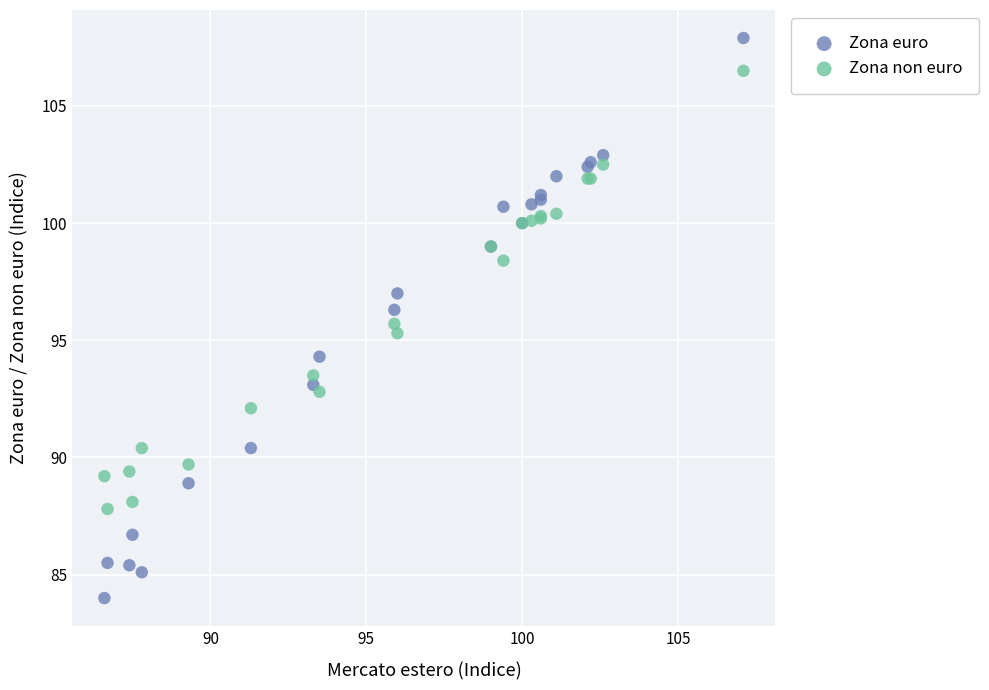

Which series has the largest Y range (max minus min)?

Zona euro